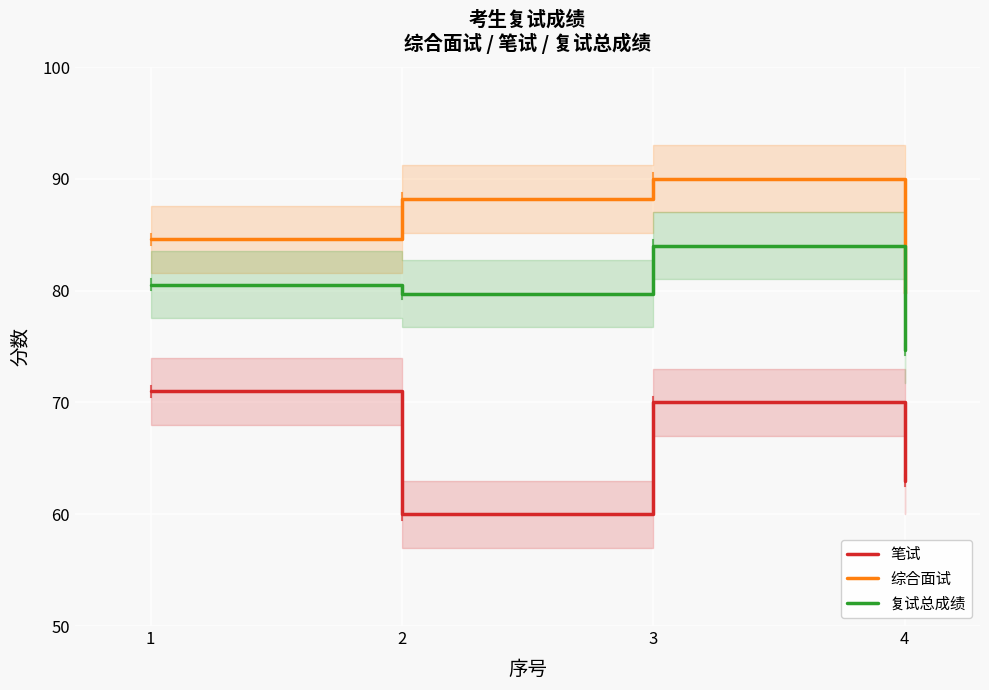

True or false: 综合面试 has a value of 44.7 at 2.

False